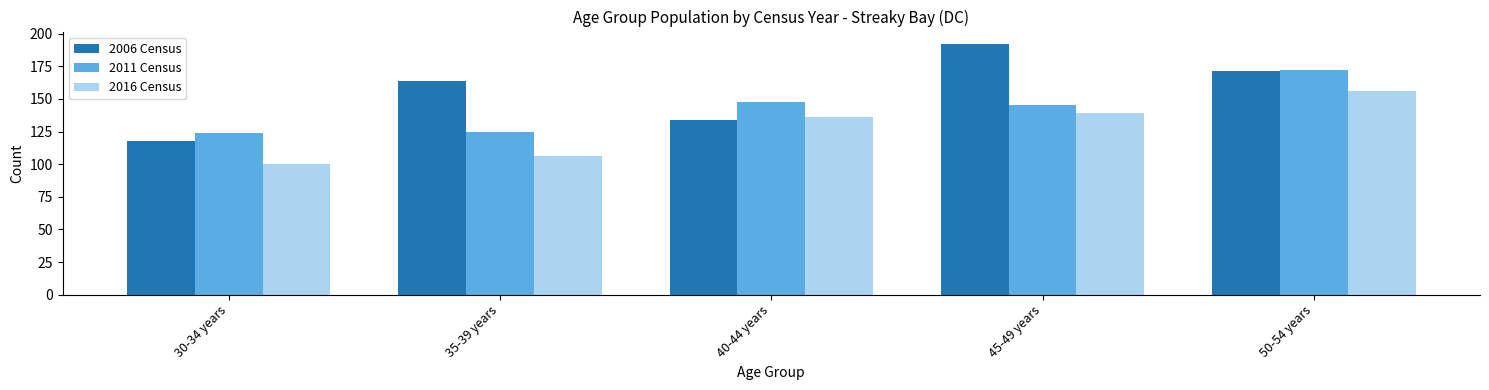

Is it true that 2016 Census equals 139 at 45-49 years?

True